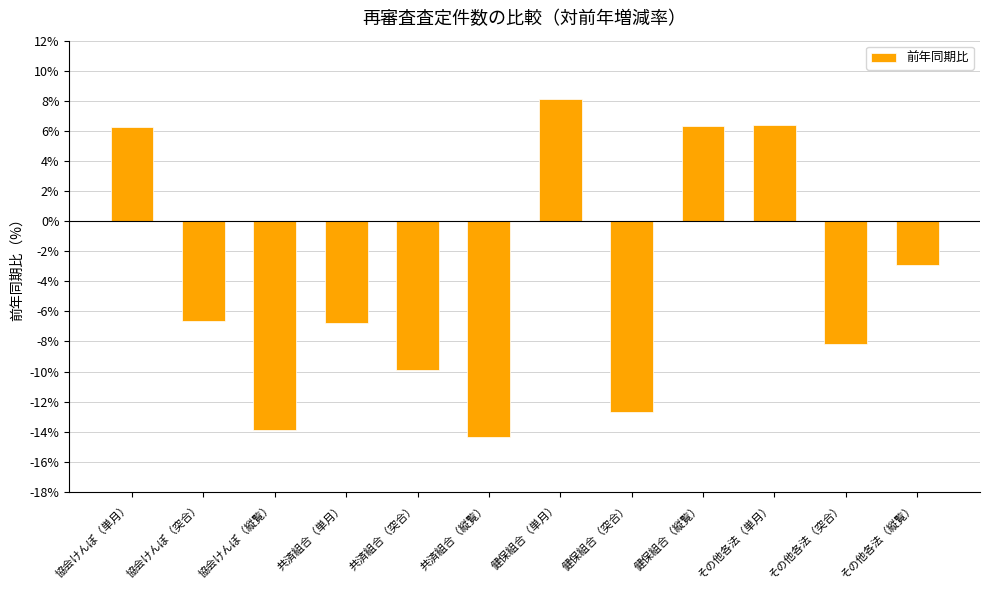

What position from the left is その他各法（単月）?

10